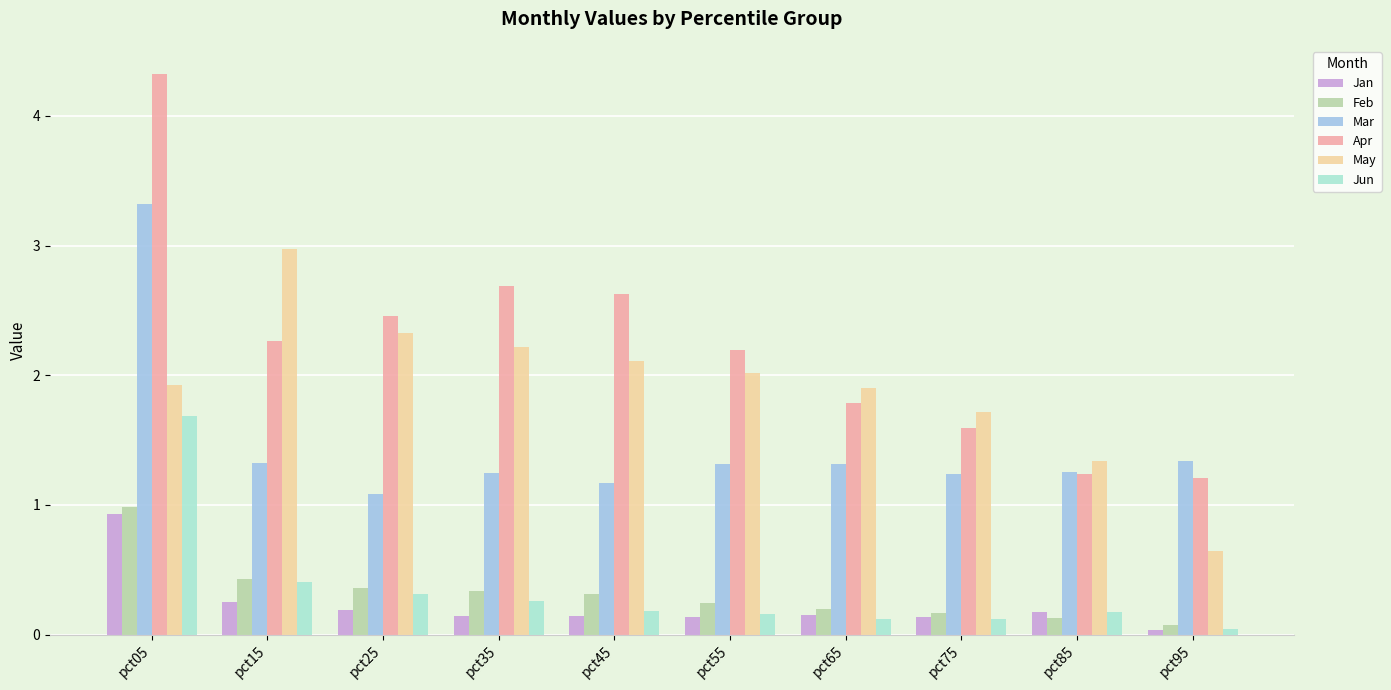

What is the maximum value for Jan?

0.9